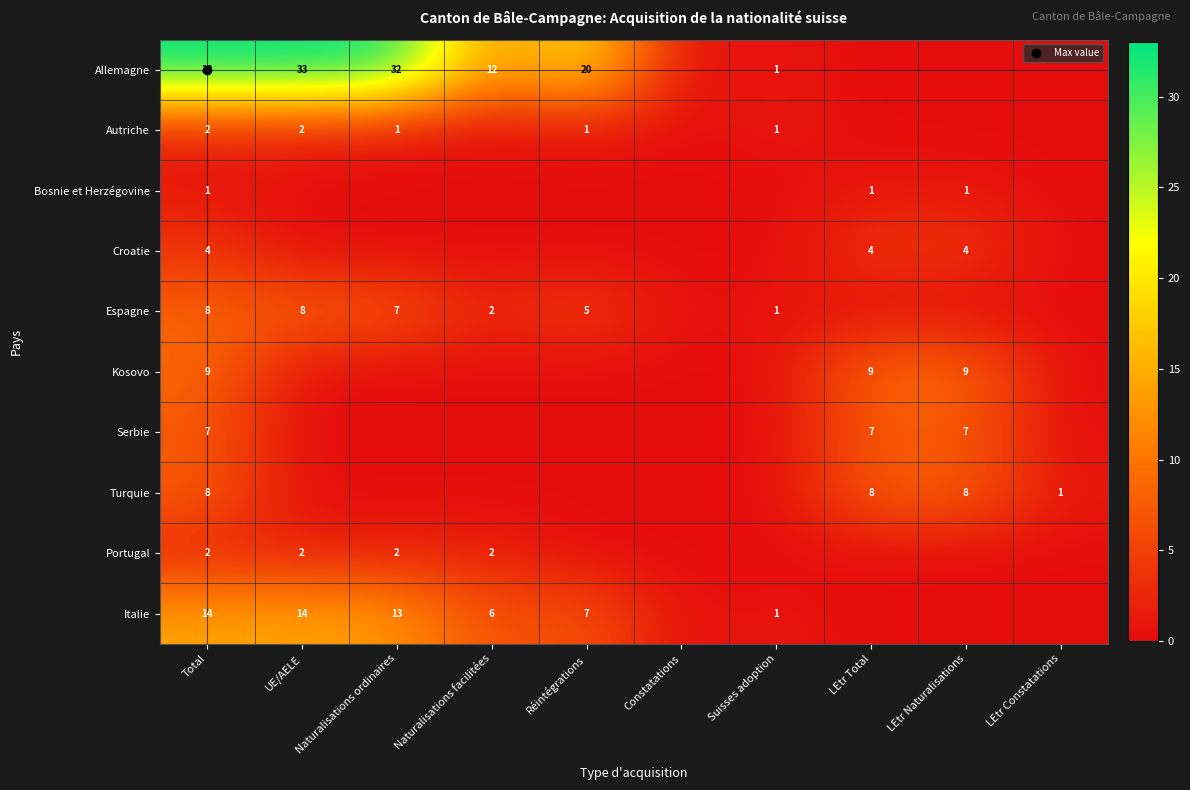

True or false: Portugal has a value of 1 at Constatations.

False